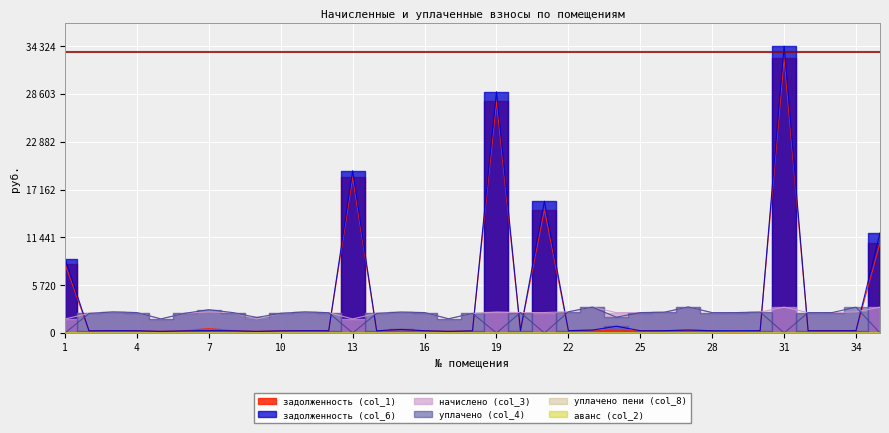

At which label is аванс (col_2) closest to 0?

1